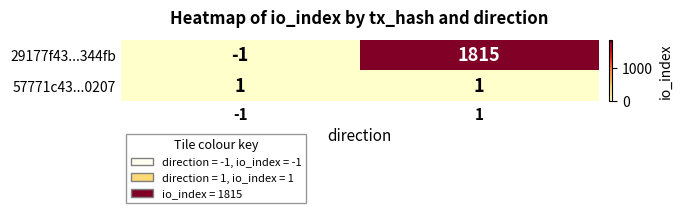

What is the total value across all series at 1?

1816